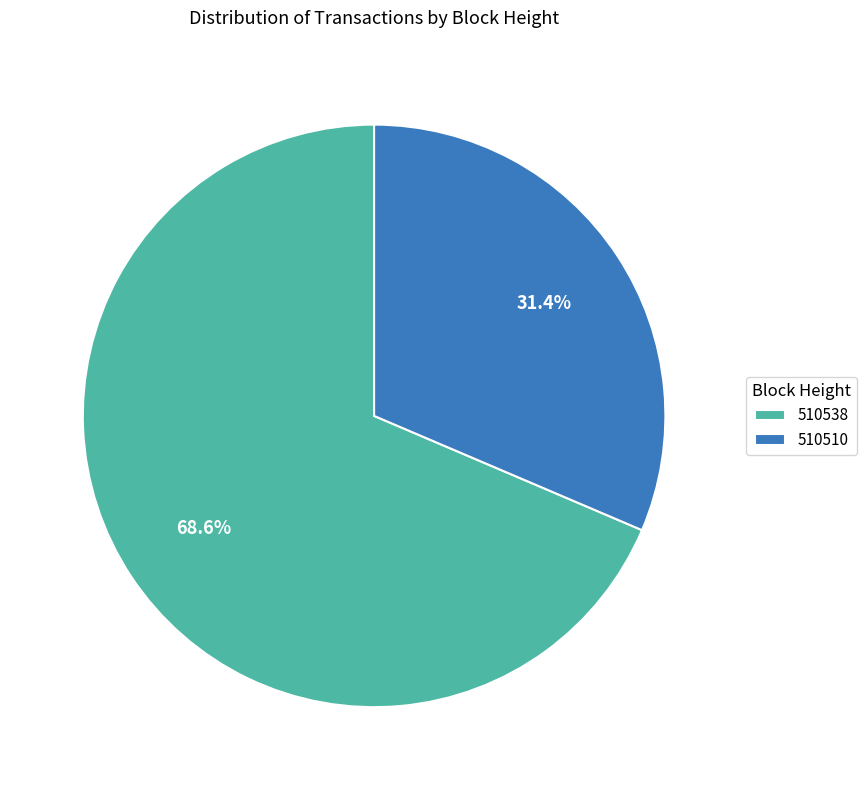

Which slice is the smallest?

510510